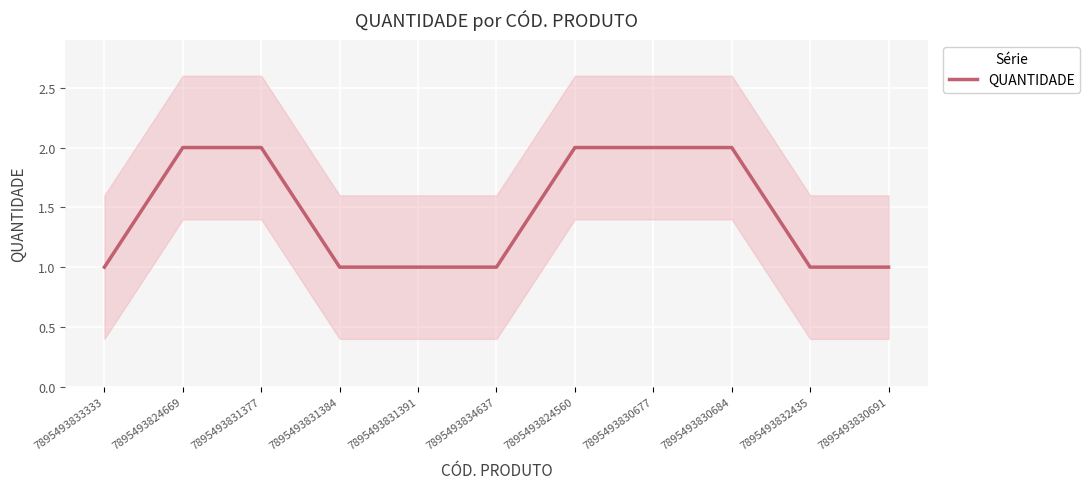

List the labels in order of value, smallest first.

7895493833333, 7895493831384, 7895493831391, 7895493834637, 7895493832435, 7895493830691, 7895493824669, 7895493831377, 7895493824560, 7895493830677, 7895493830684